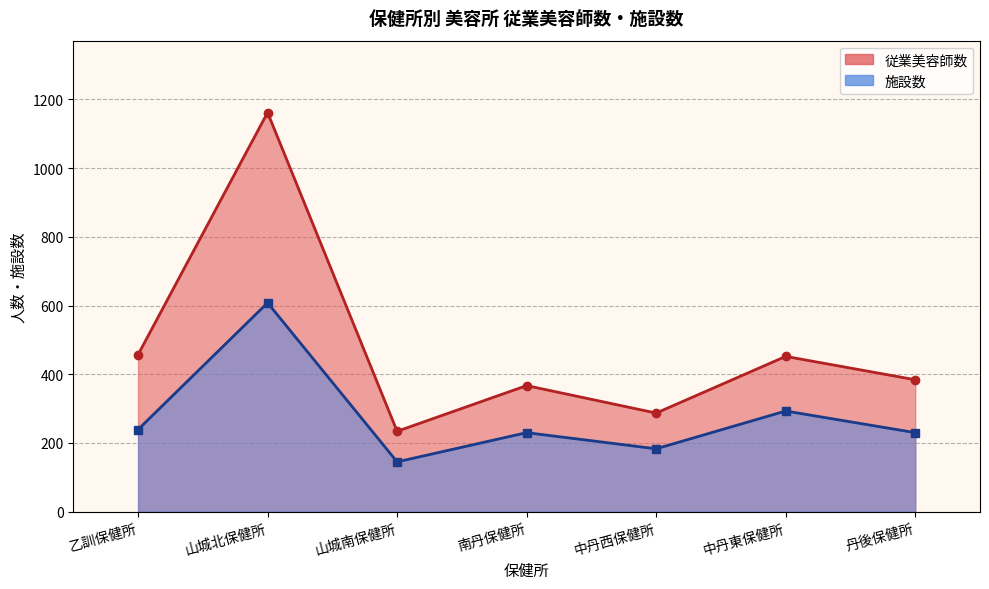

List the labels in order of value, smallest first.

山城南保健所, 中丹西保健所, 南丹保健所, 丹後保健所, 中丹東保健所, 乙訓保健所, 山城北保健所